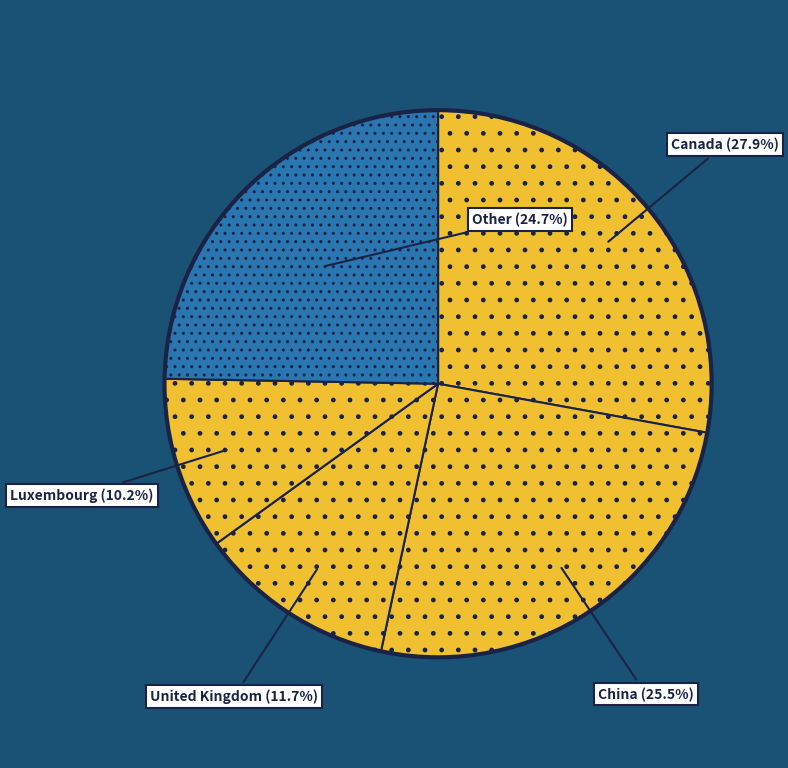

To the nearest percent, what is the difference between the largest and smallest slice percentages?

18%